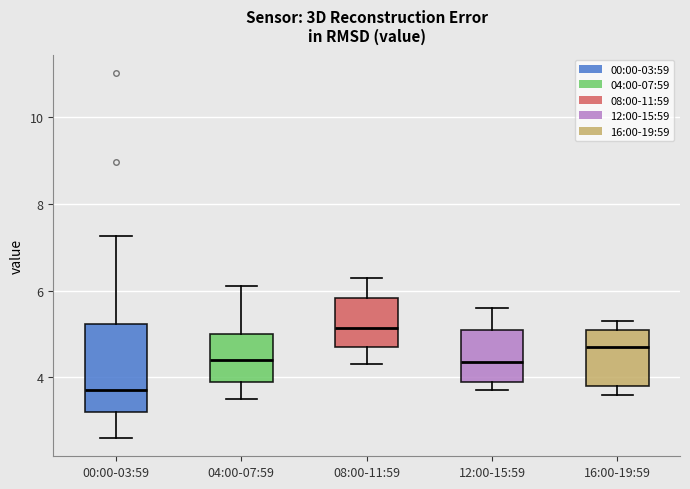

Which box is the tallest, from its lower edge to its upper edge?

00:00-03:59